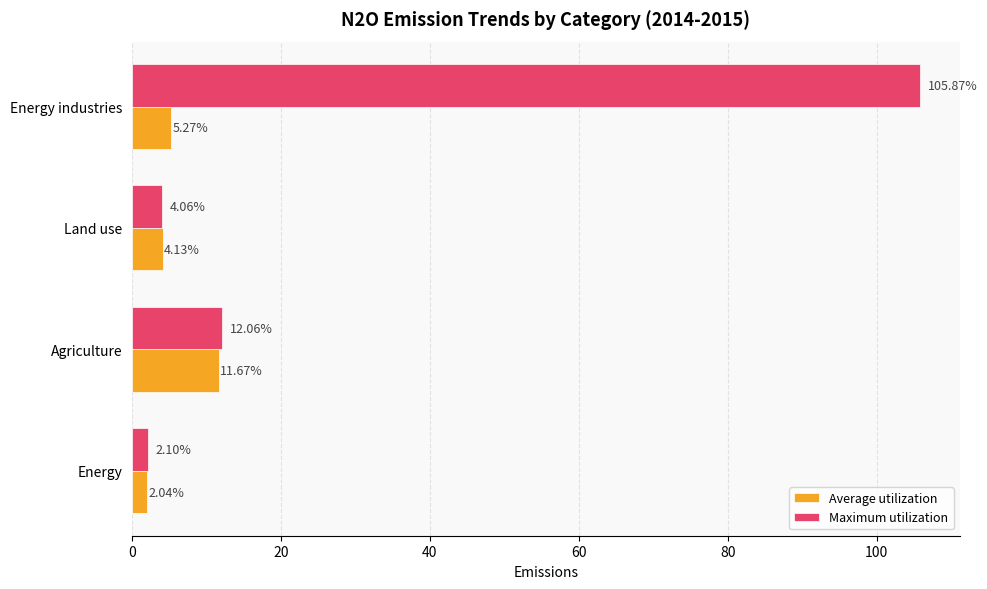

Which series has the largest range (max minus min)?

Maximum utilization